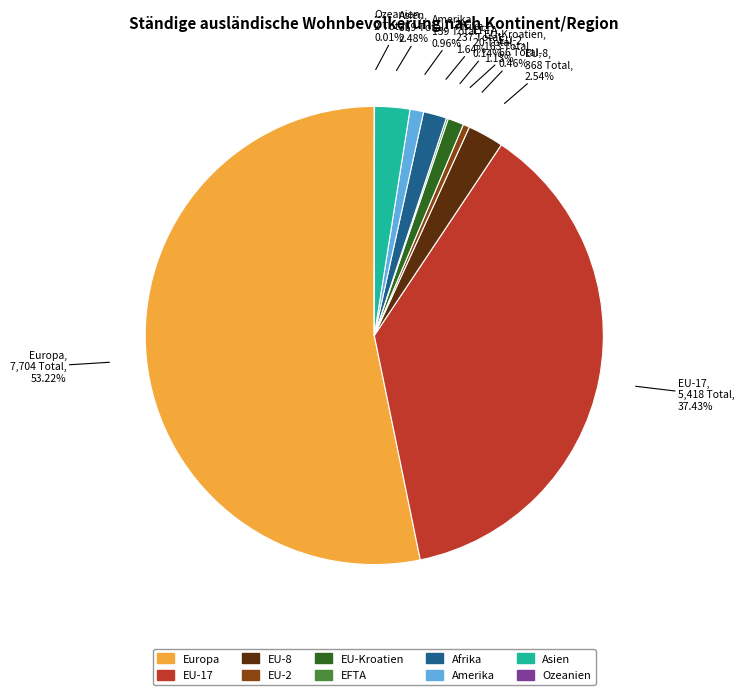

Is EU-17 the majority of the pie?

No